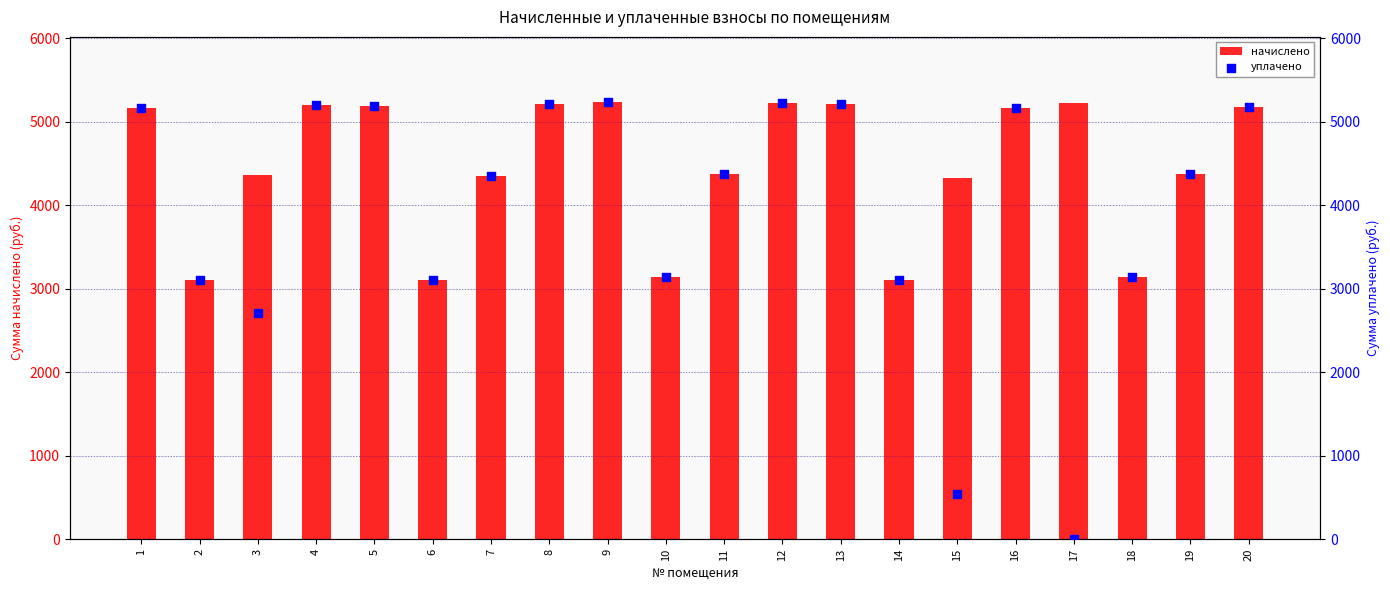

Which series reaches the minimum Y coordinate?

уплачено